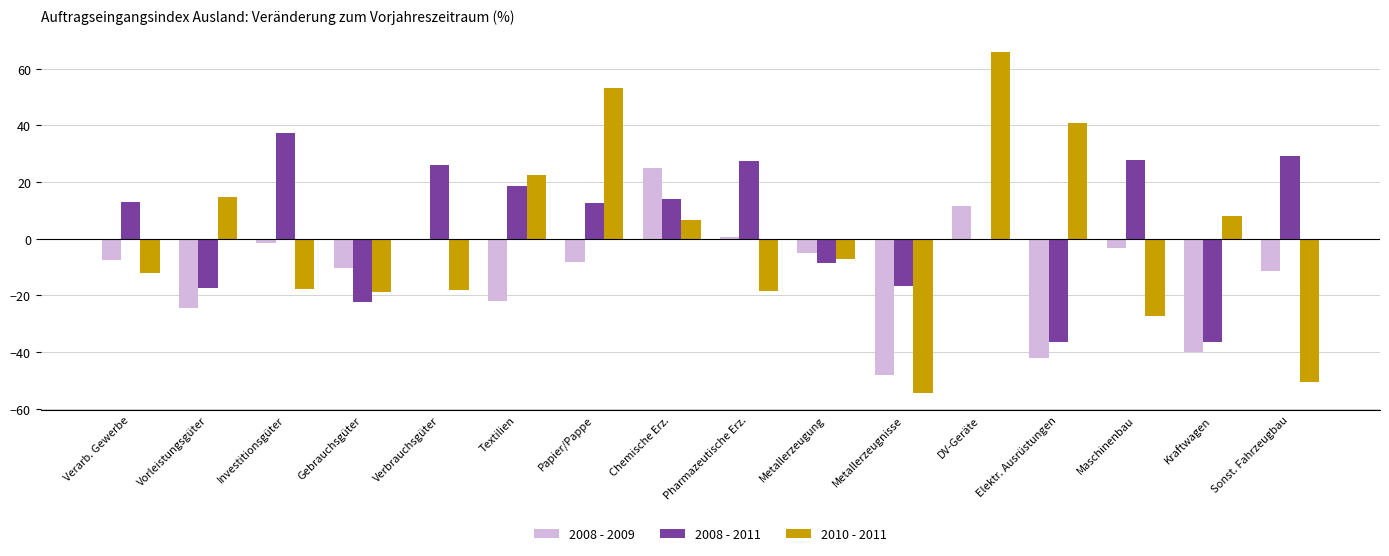

At which label does 2008 - 2011 first exceed 12?

Verarb. Gewerbe